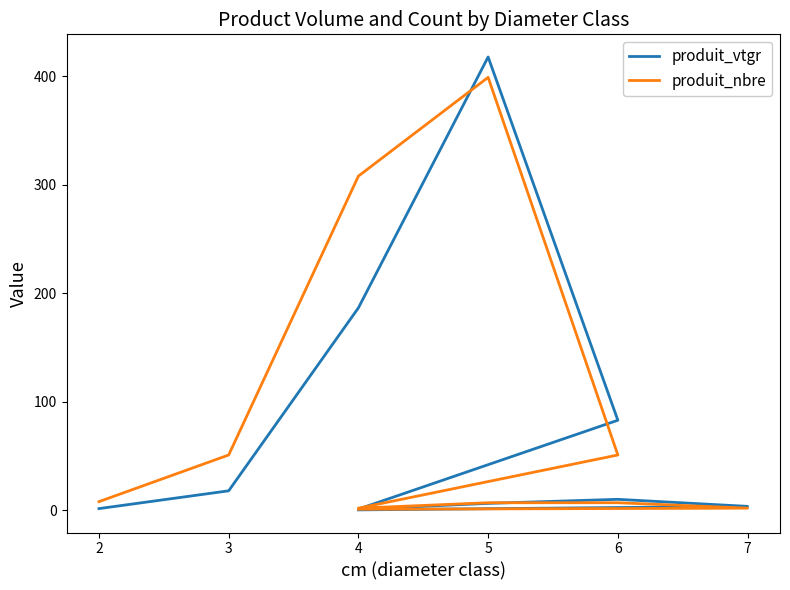

Reading left to right, extract all data points from this chart.

produit_vtgr: 1.6	18.0	186.6	417.8	83.0	1.1	6.4	10.1	3.7	0.4
produit_nbre: 8.0	51.0	308.0	399.0	51.0	2.0	7.0	7.0	2.0	1.0